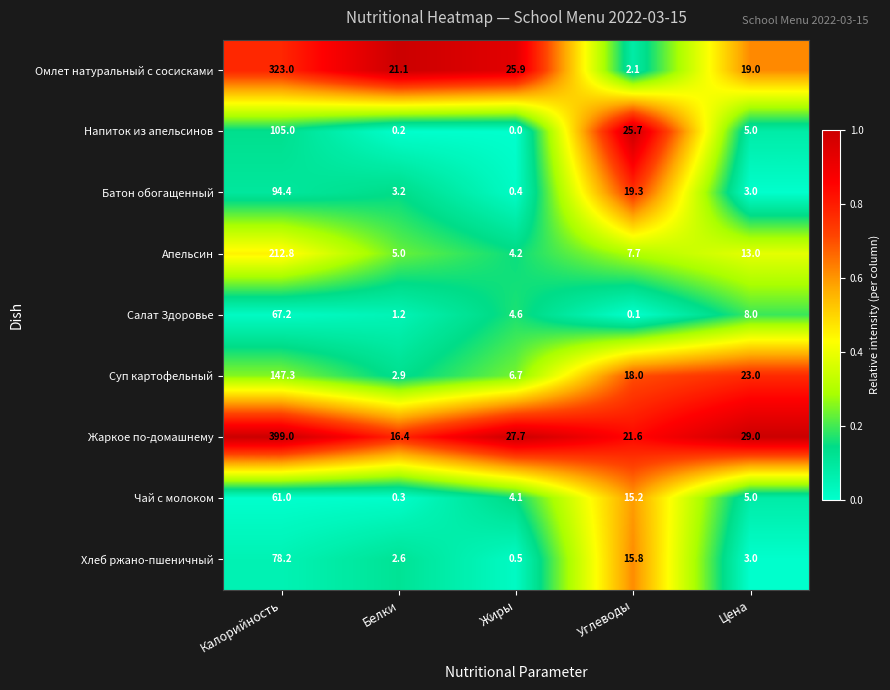

What is the difference between the highest and lowest values at Калорийность?

338.0